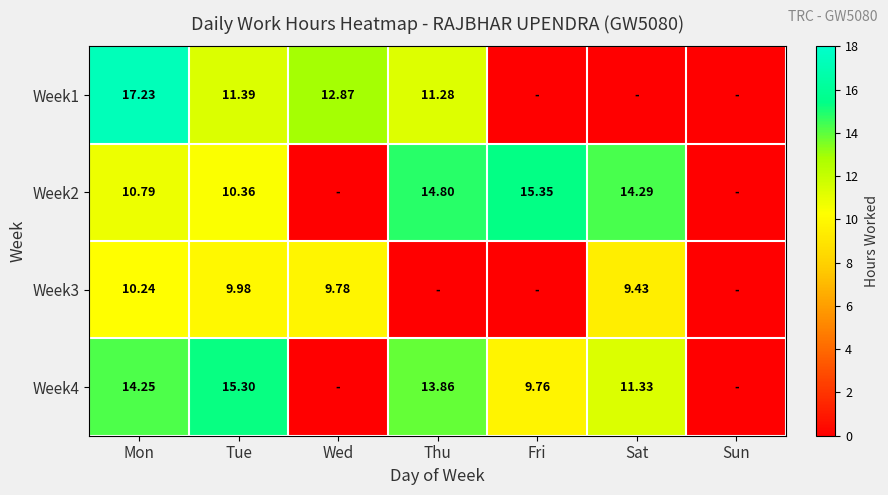

Is the value of Week4 at Sat greater than the value of Week1 at Tue?

No